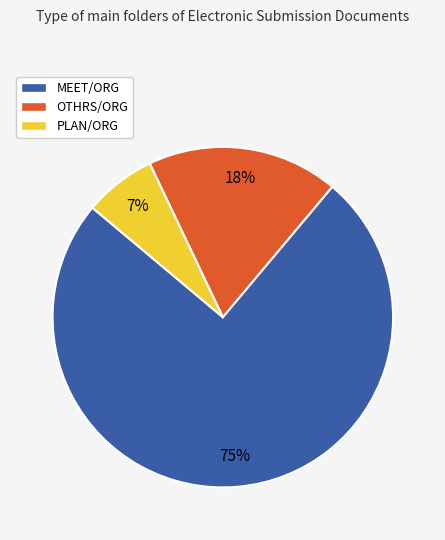

Which slice is the largest?

MEET/ORG